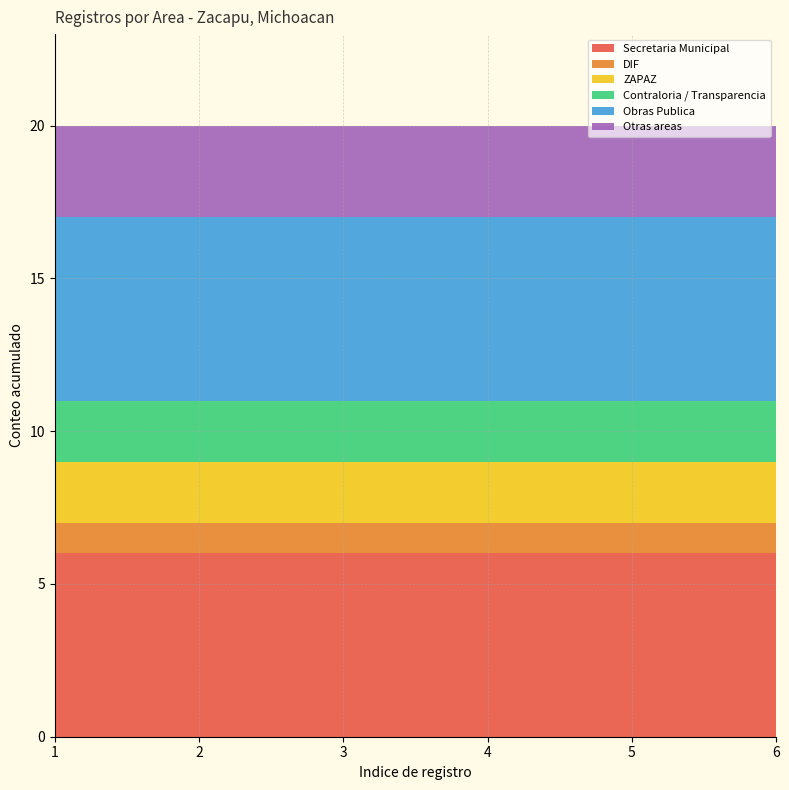

Reading left to right, list all the values displayed in this chart.

Secretaria Municipal: 6	6	6	6	6	6
DIF: 1	1	1	1	1	1
ZAPAZ: 2	2	2	2	2	2
Contraloria / Transparencia: 2	2	2	2	2	2
Obras Publica: 6	6	6	6	6	6
Otras areas: 3	3	3	3	3	3